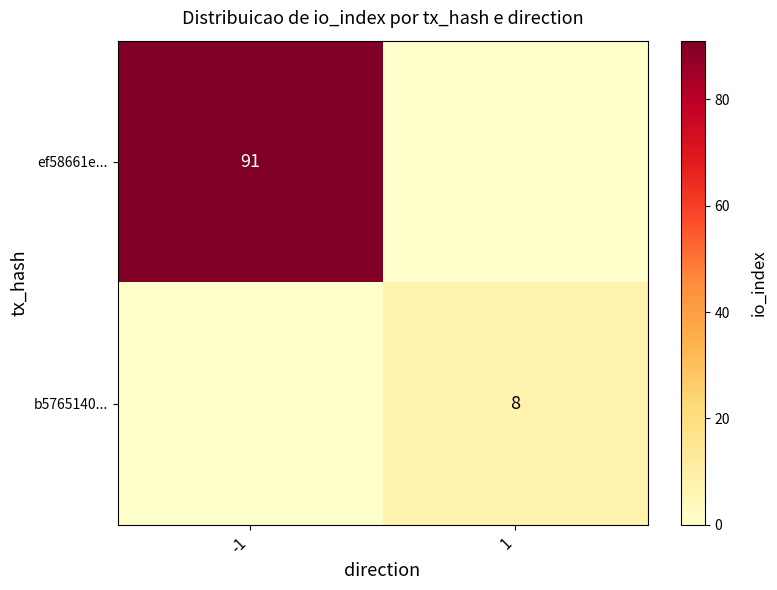

True or false: b5765140... has a value of -5 at -1.

False